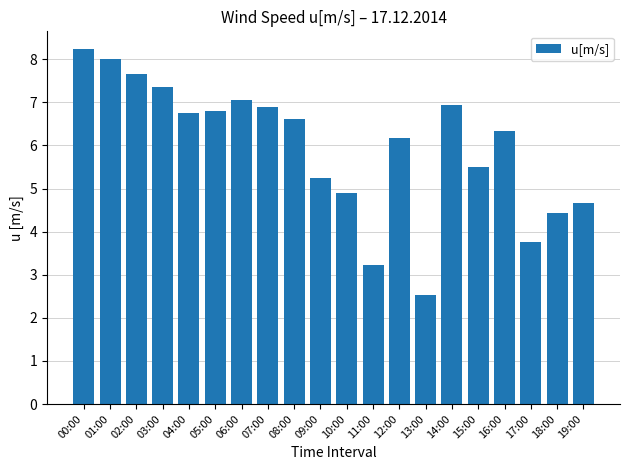

Between 03:00 and 11:00, which is larger?

03:00